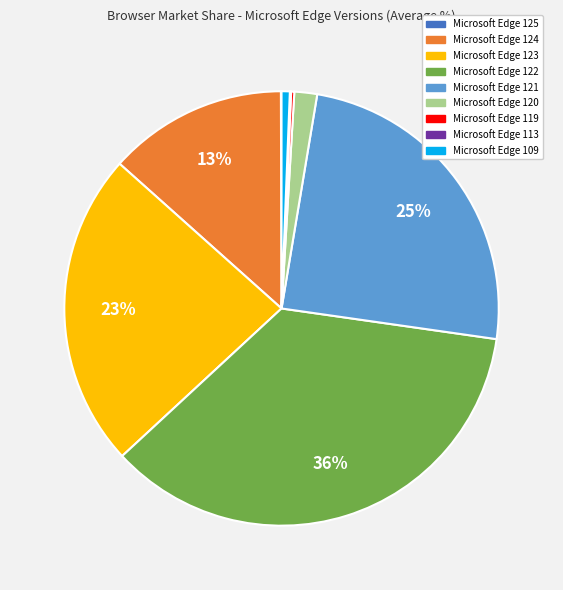

Do Microsoft Edge 124 and Microsoft Edge 121 together represent more than half of the pie?

No